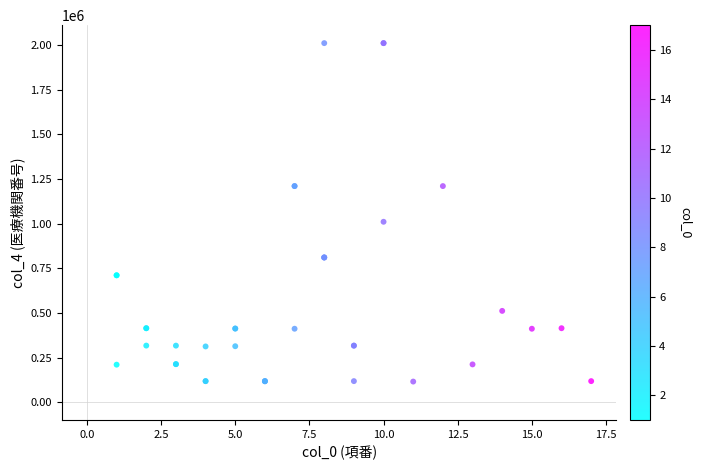

What Y value in the scatter plot is closest to 1063365?

1010561